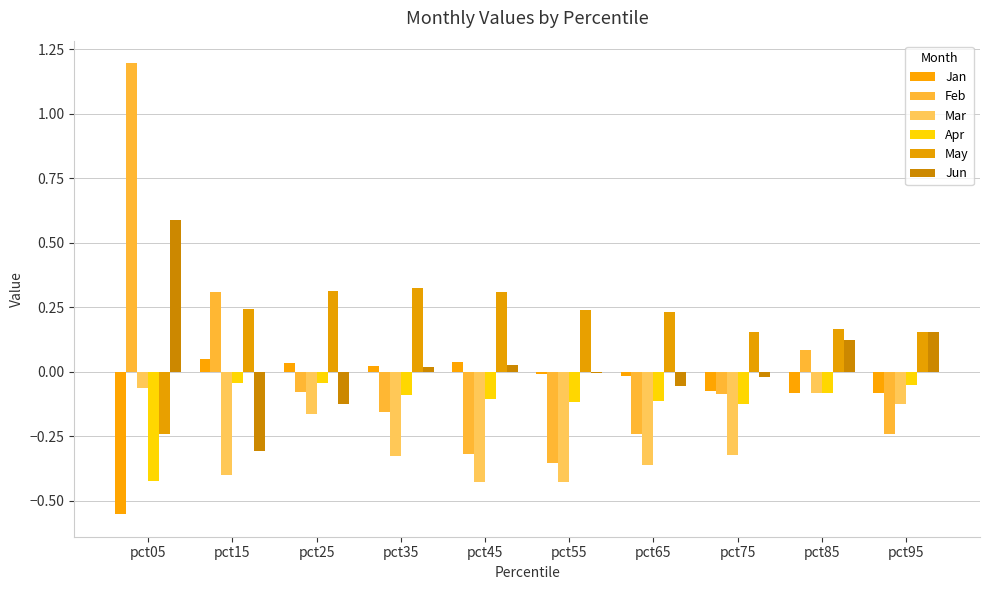

Which has a higher value, pct45 or pct95?

pct45